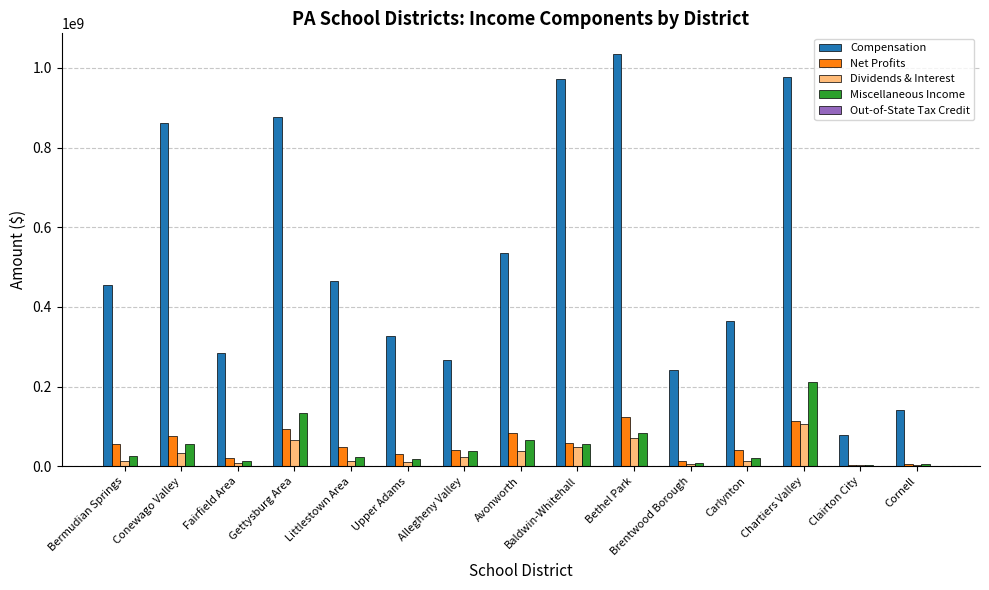

Is the value of Dividends & Interest at Chartiers Valley greater than the value of Net Profits at Upper Adams?

Yes